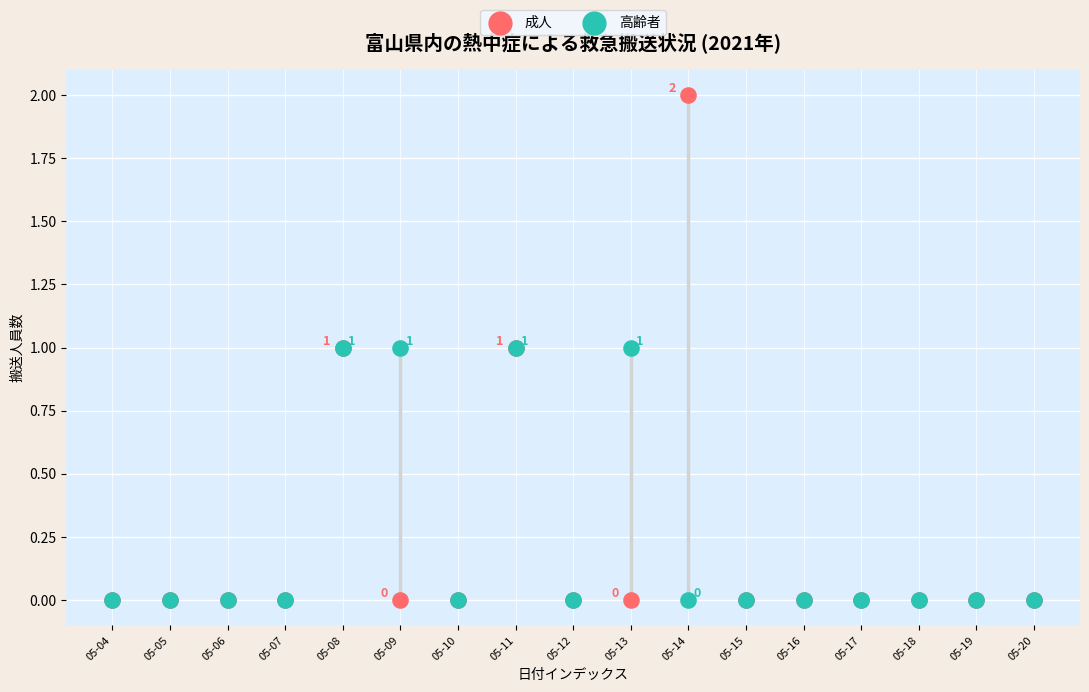

Which series contains the highest Y value?

成人